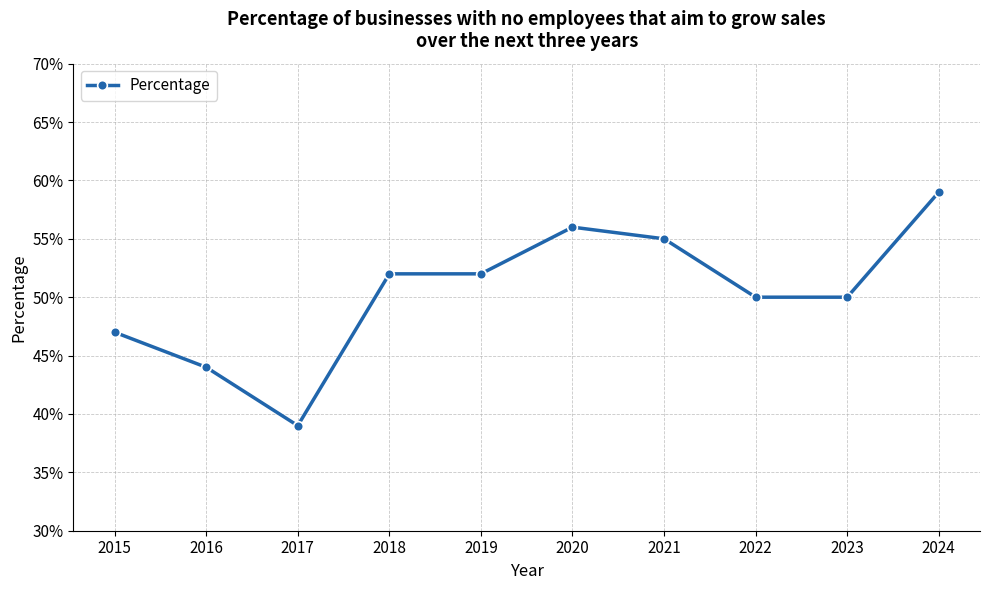

What is the difference between the values at 2017 and 2022?

0.1